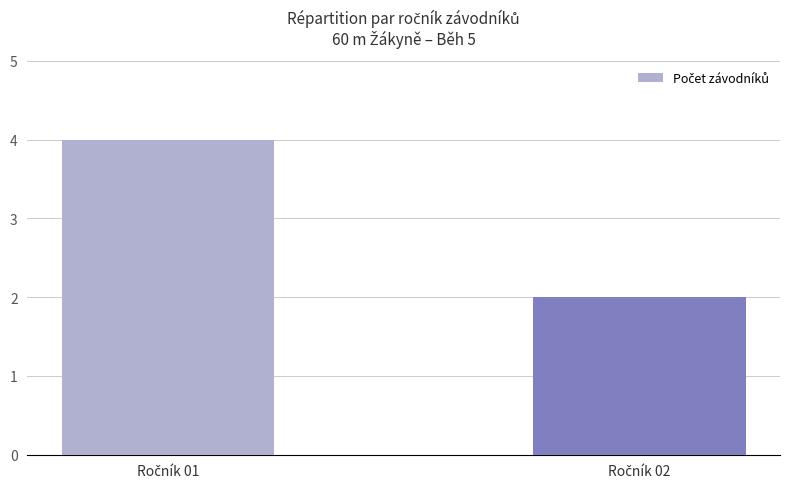

What is the value of the 1st bar from the left?

4